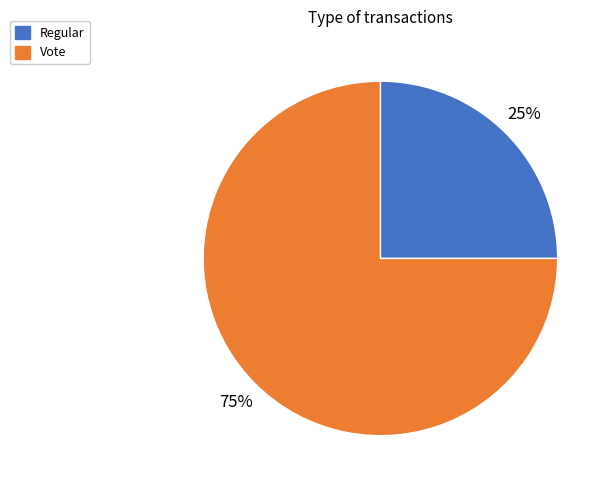

Rank the categories by value from highest to lowest.

Vote, Regular